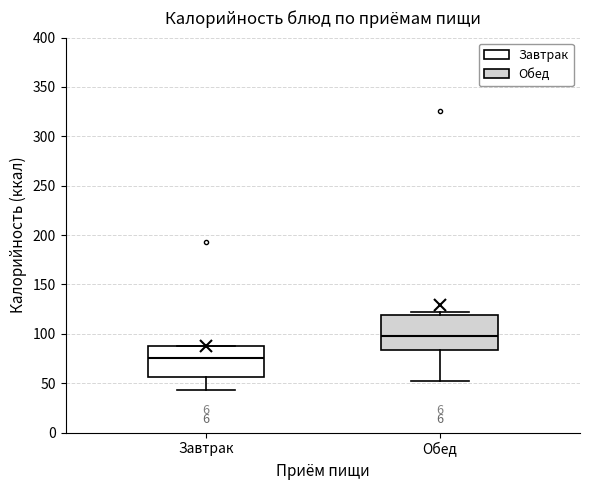

Reading left to right, transcribe this box plot: for each box, give where its median line is, the range the box spans, and where its two whiskers end, as read against the y-axis. The values are not printed on the chart, so give them approximately, as read against the axis.

Завтрак: median 75, box 55 to 90, whiskers 45 to 90
Обед: median 100, box 85 to 120, whiskers 50 to 120 (just above the box's upper edge)